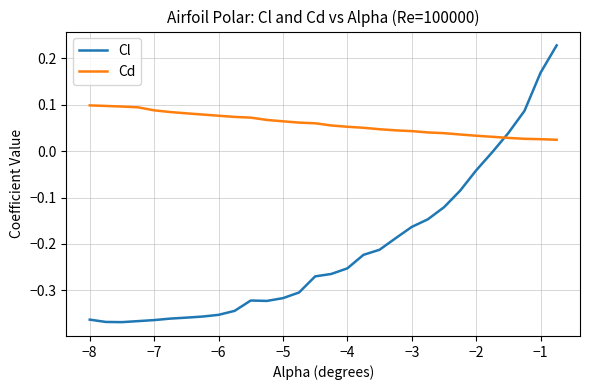

At how many categories does at least one series exceed 0?

30